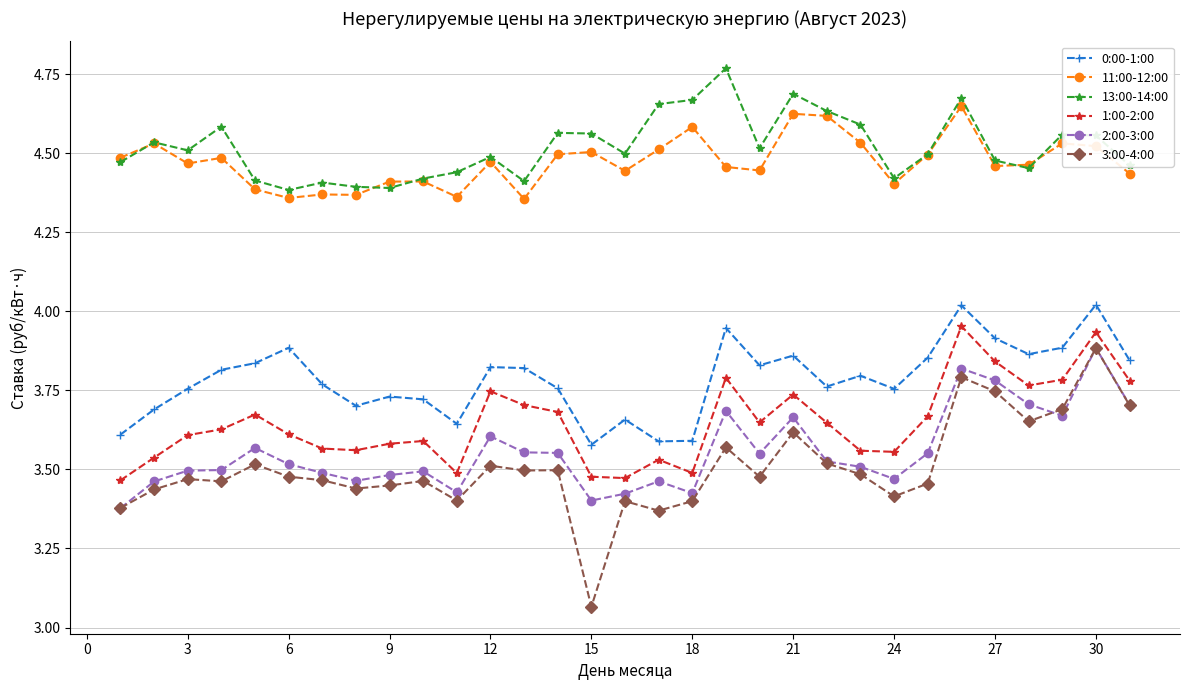

True or false: 0:00-1:00 has more than 1 points higher than both neighbors.

True